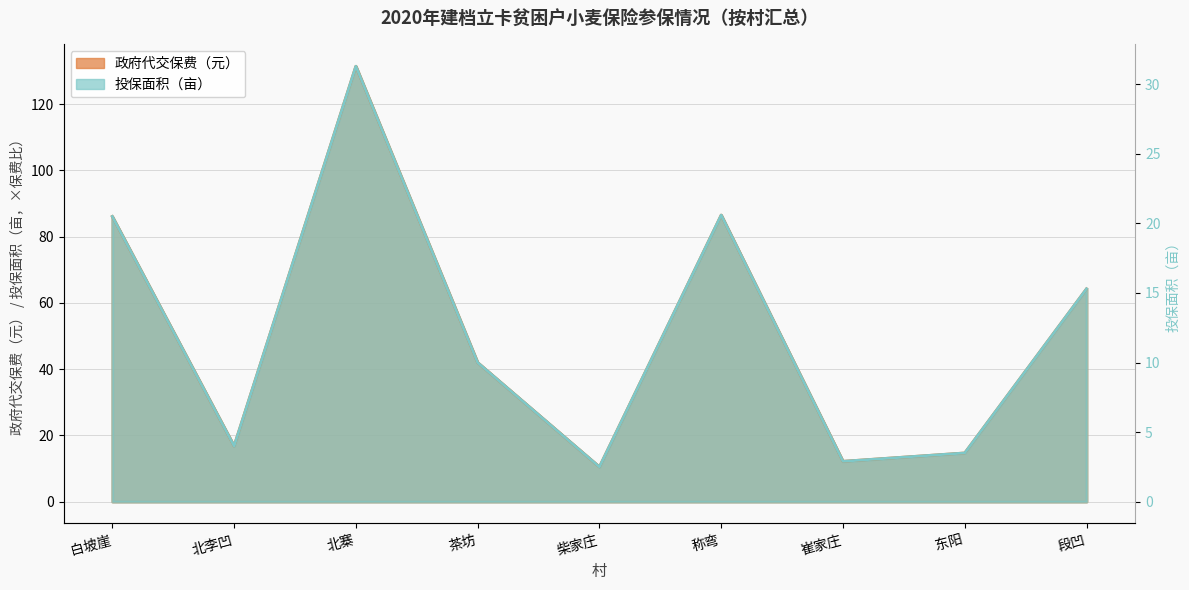

What is the total value across all series at 北李凹?

33.6